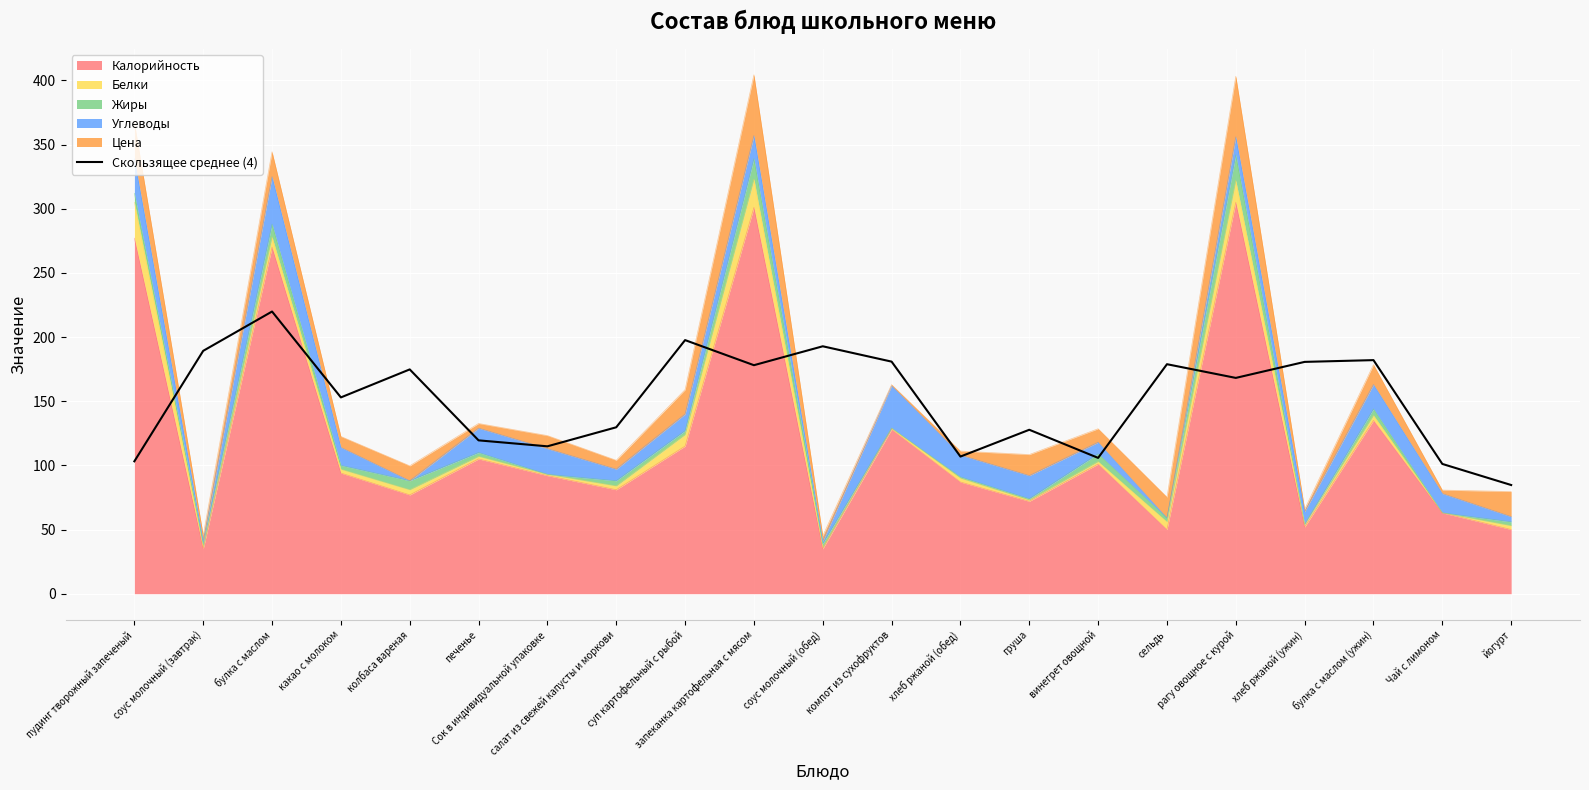

What is the smallest value displayed?

84.7